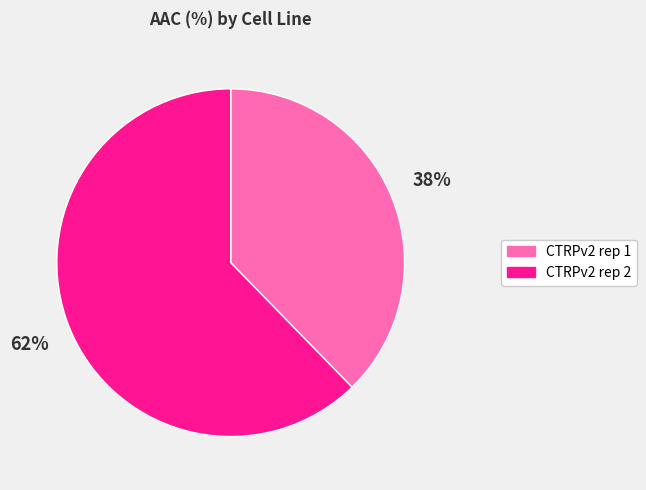

What percentage is the CTRPv2 rep 2 slice, to the nearest percent?

62%